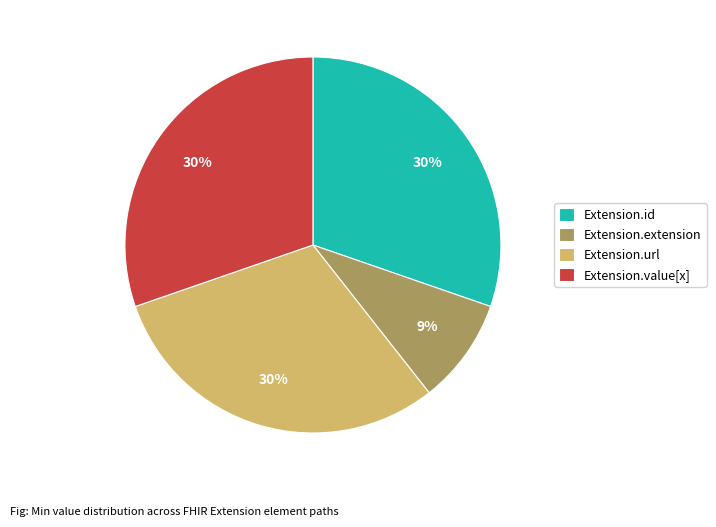

Is the sum of Extension.extension and Extension.value[x] greater than half?

No